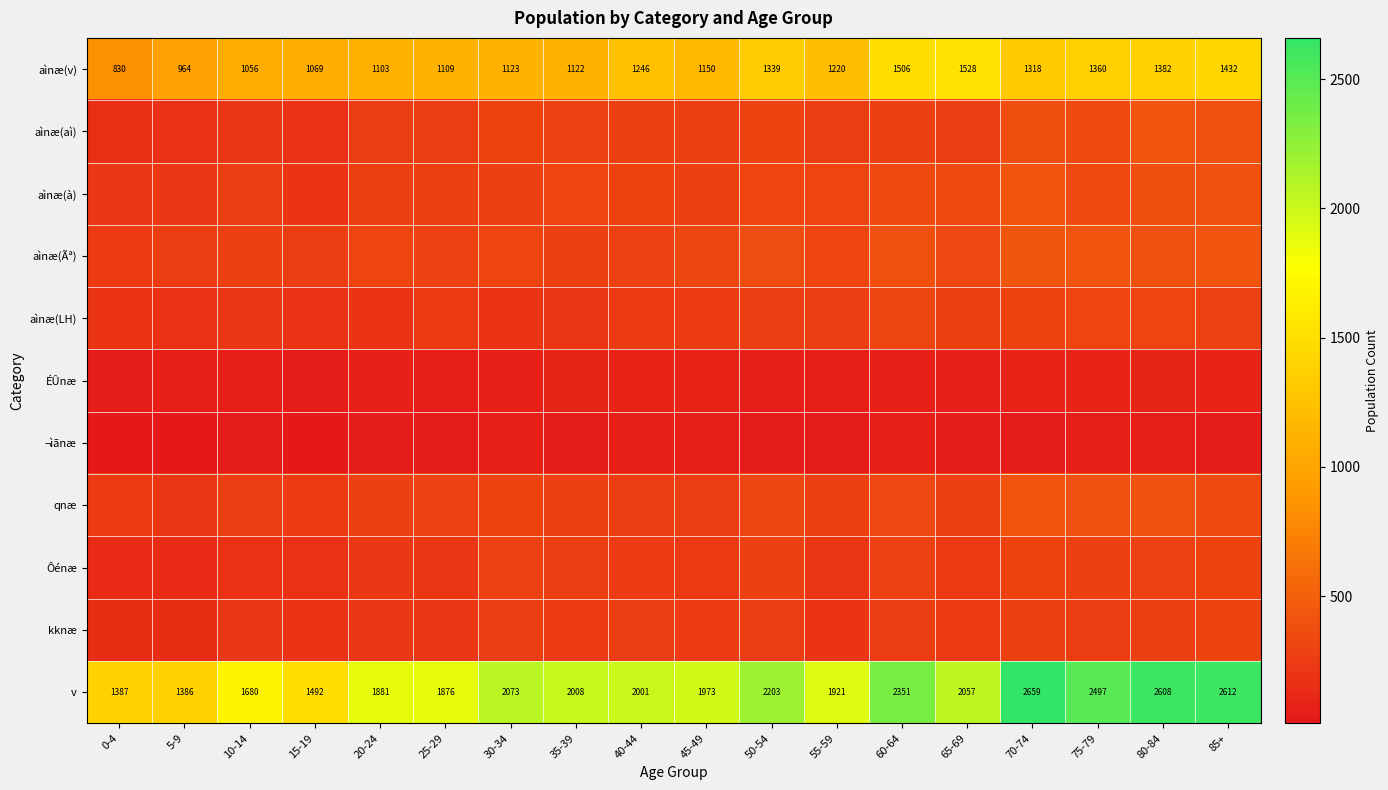

What is the smallest value displayed?

9